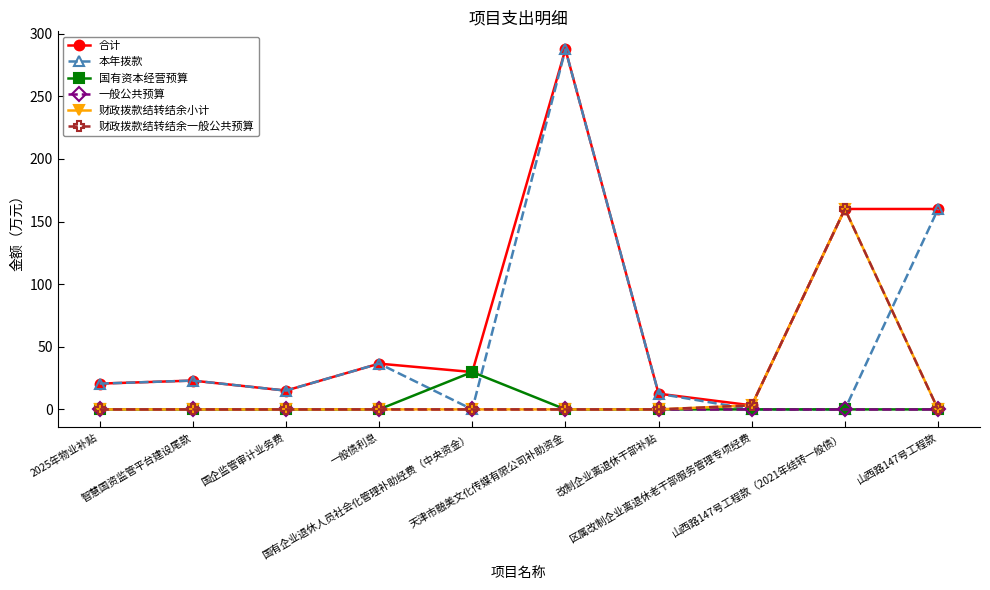

Between 改制企业离退休干部补贴 and 山西路147号工程款（2021年结转一般债）, which series saw the biggest shift?

财政拨款结转结余小计